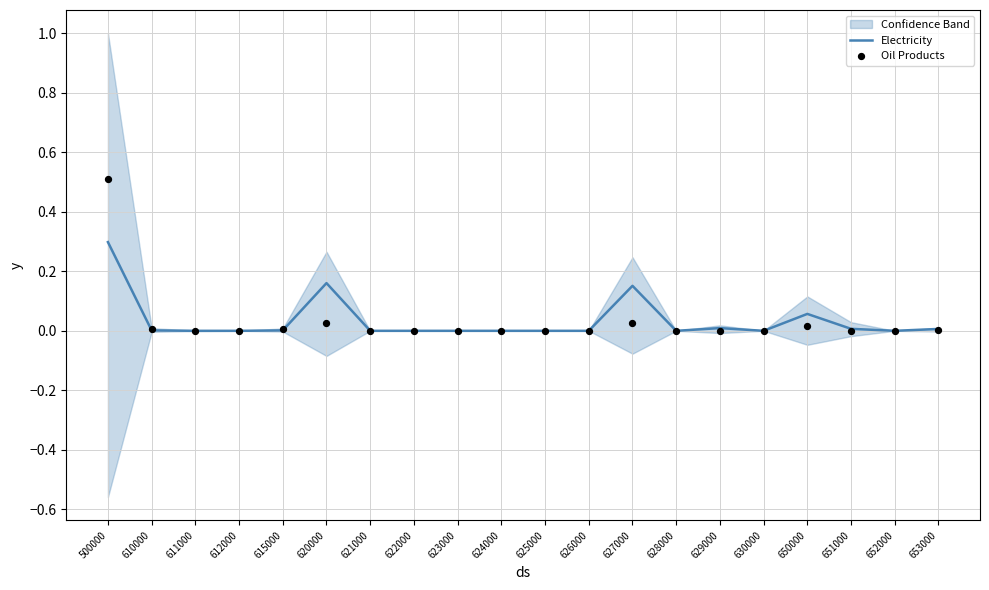

Is the value of Oil Products at 623000 greater than the value of Electricity at 615000?

No